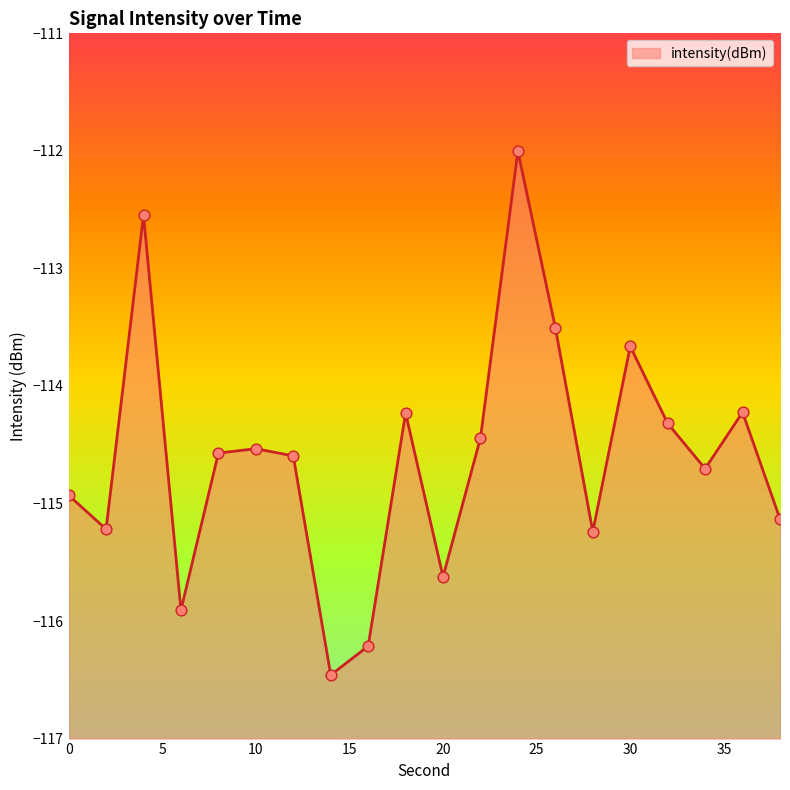

What is the change in value from 0 to 6?

-1.0